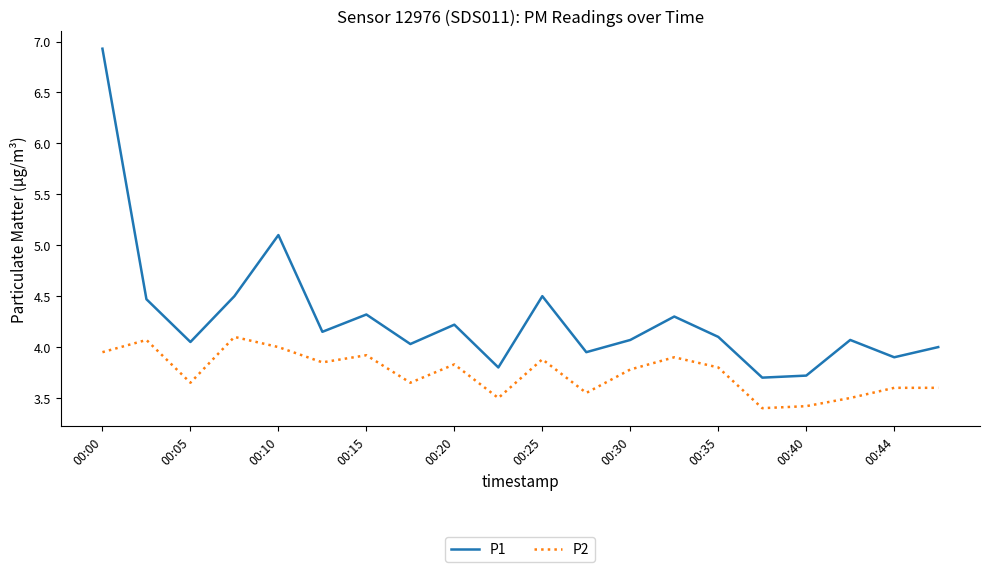

Rank the series by their average value, from highest to lowest.

P1, P2